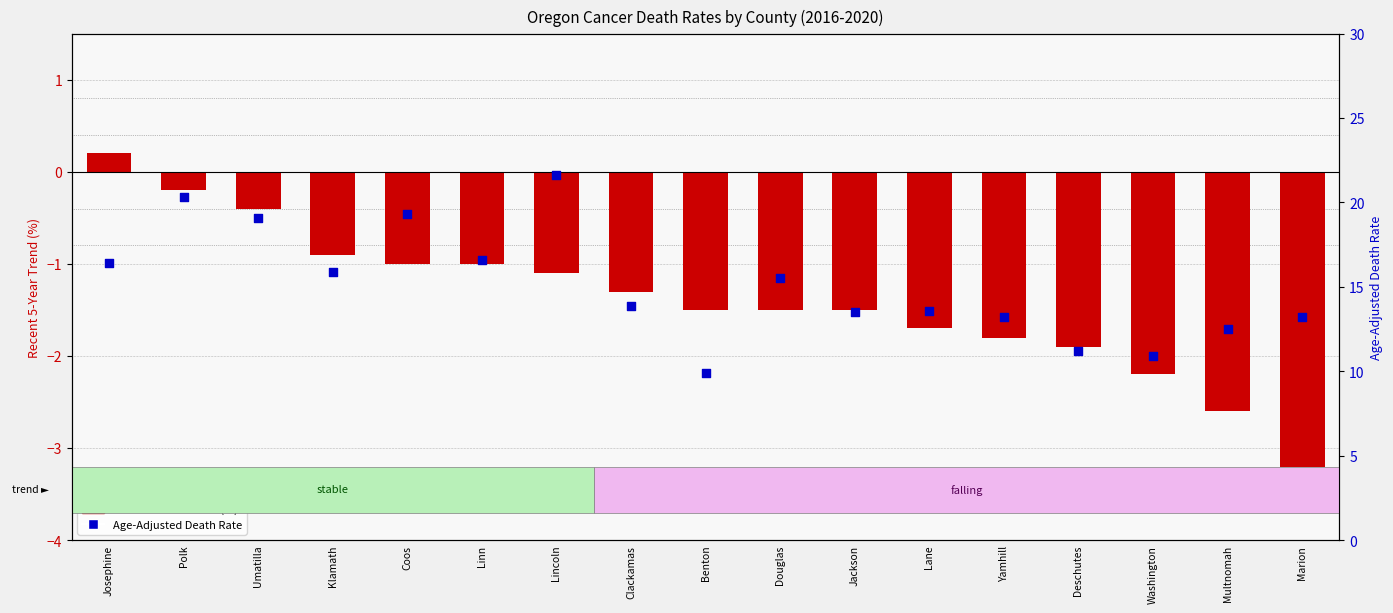

At how many categories does at least one series exceed 13?

13